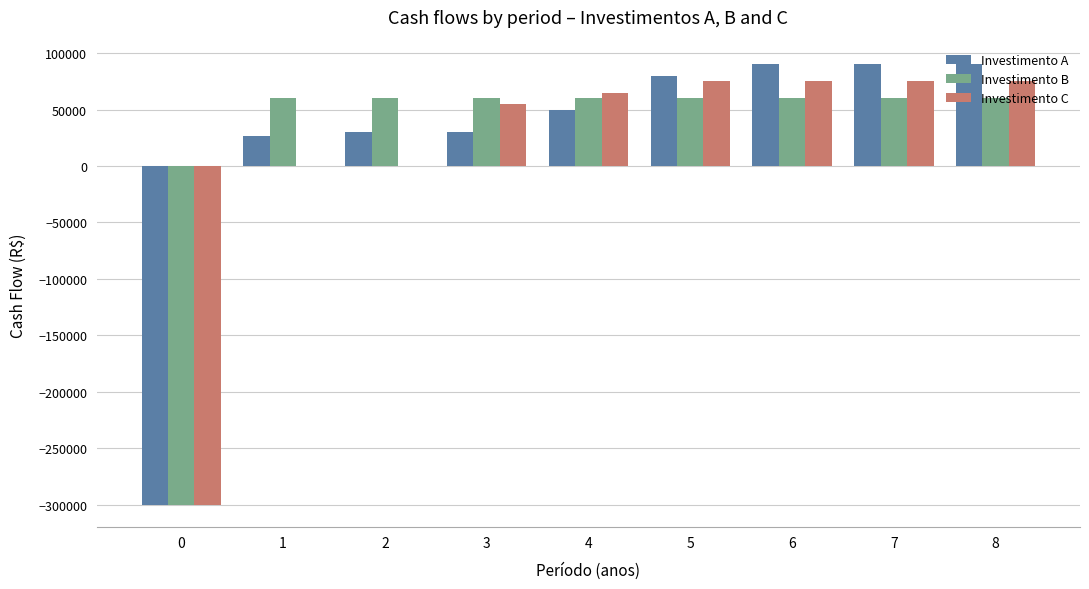

The value of Investimento A at 6 is 54709. True or false?

False